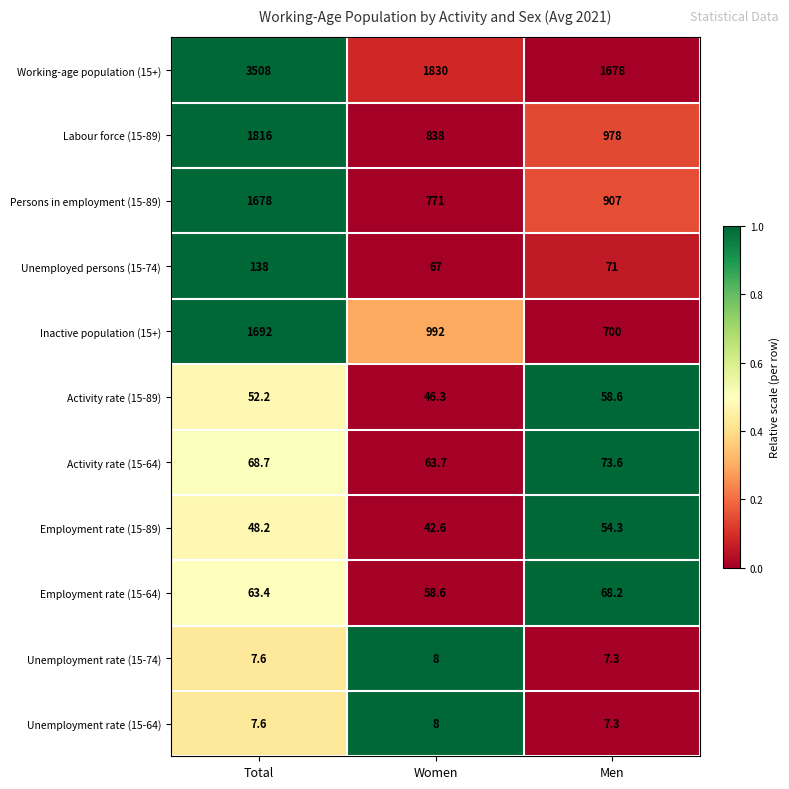

What is the total value across all series at Men?

4603.3